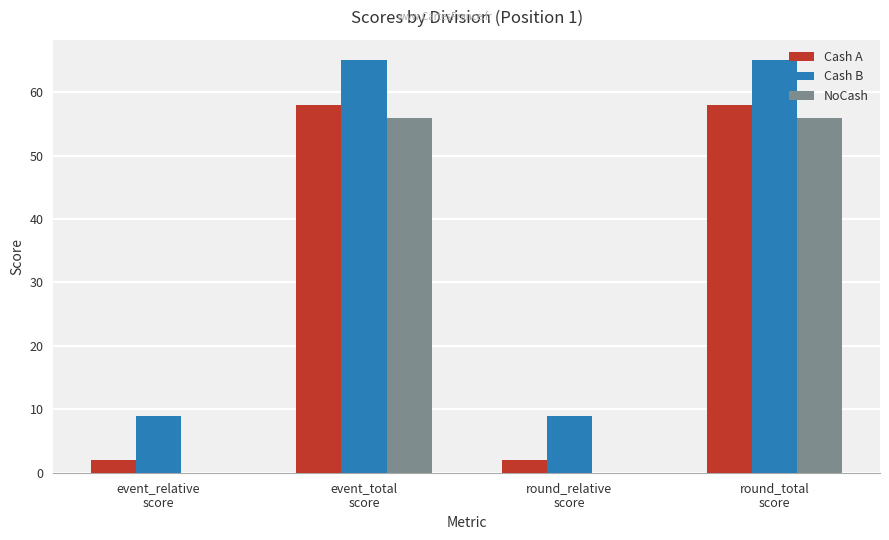

What is the sum of all Cash A values?

120